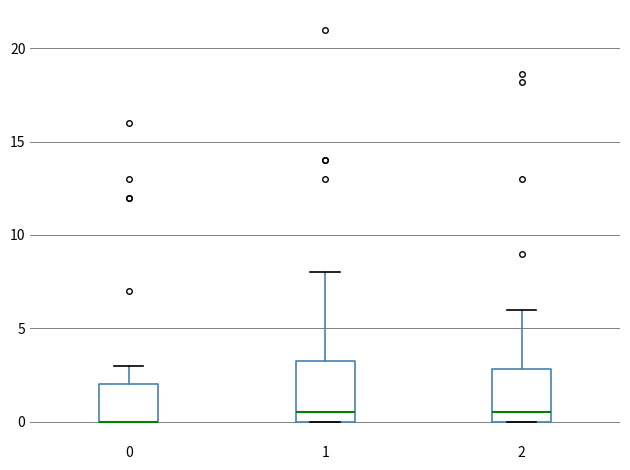

Where is the upper edge of the box at x = 1 on the y-axis? The values are not printed on the chart, so give them approximately, as read against the axis.

3.5